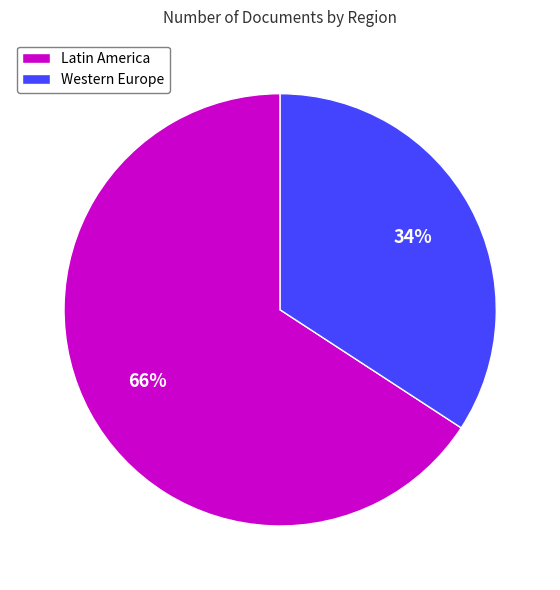

To the nearest percent, what is the average slice percentage?

50%